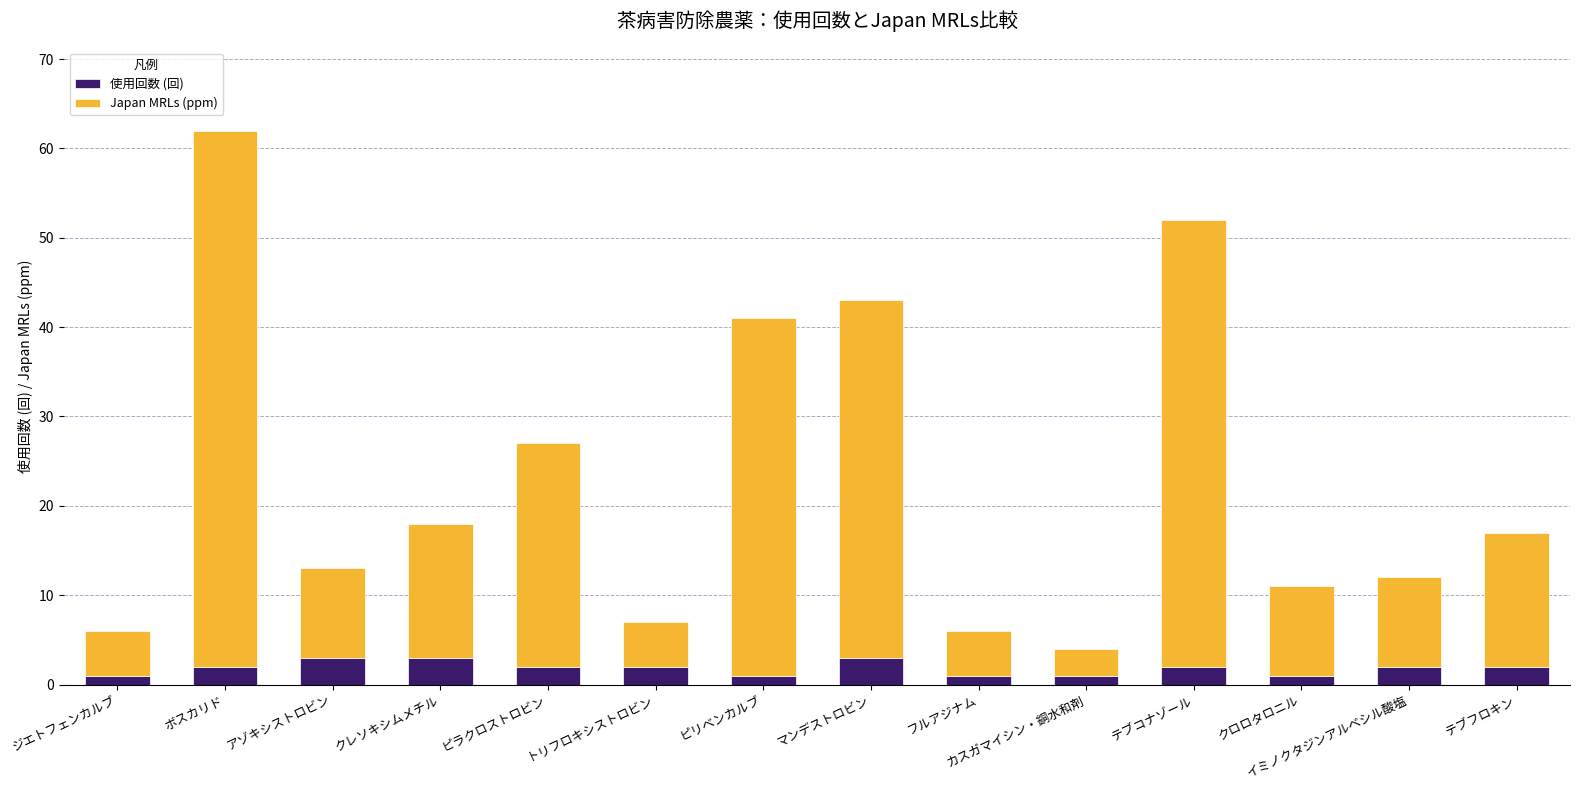

The 使用回数 (回) series shows 2 at ピラクロストロビン. True or false?

True